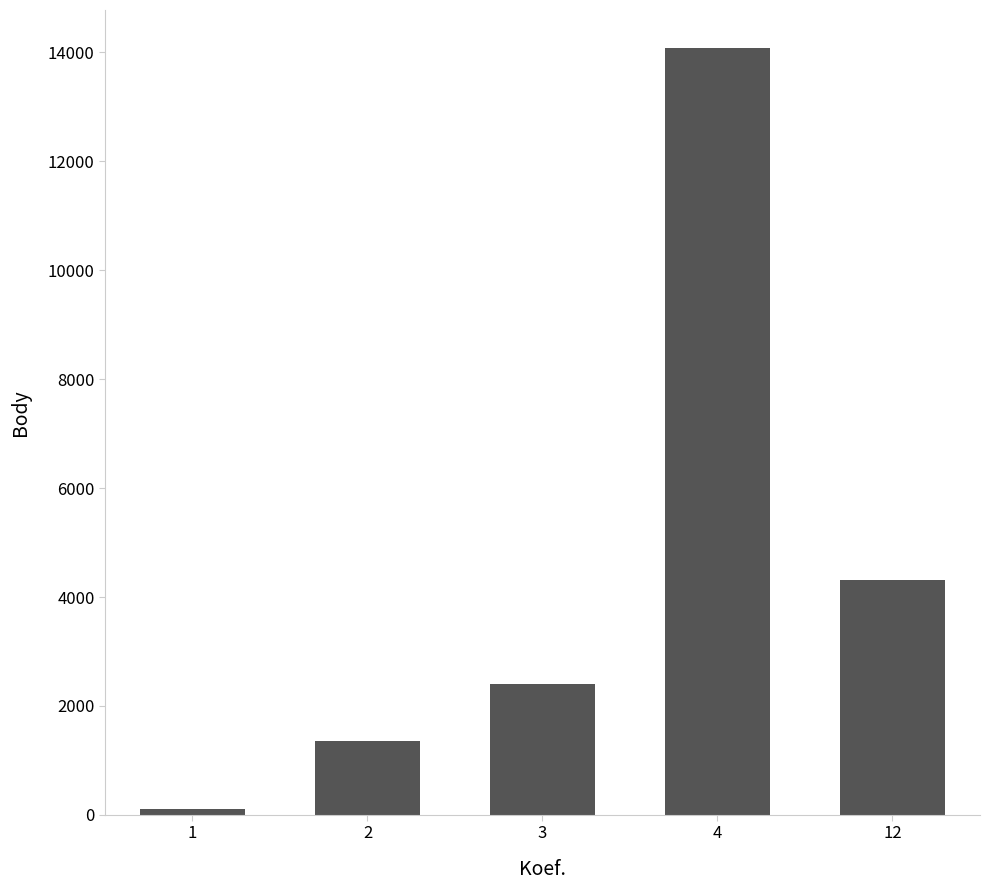

Reading left to right, list all the values displayed in this chart.

1=101	2=1358	3=2400	4=14072	12=4311